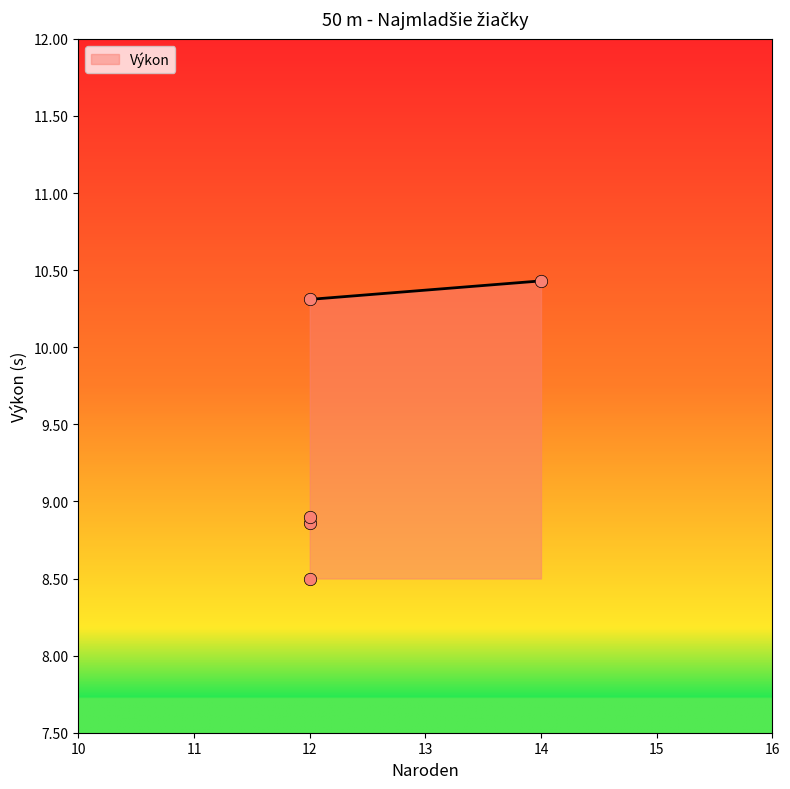

Between 14 and 12, which is larger?

14